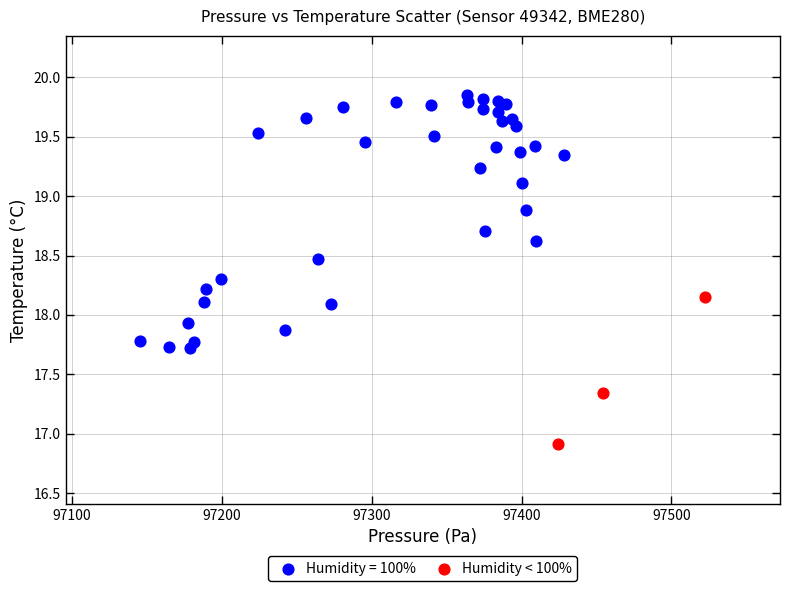

Which series reaches the maximum Y coordinate?

Humidity = 100%